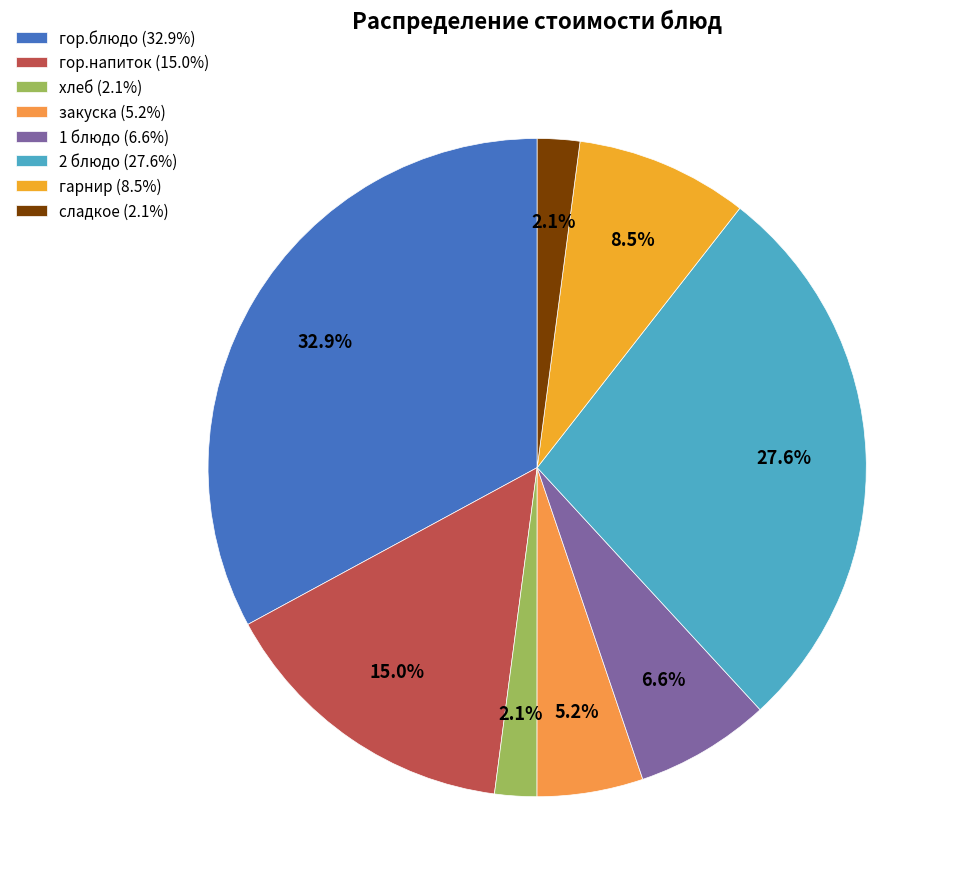

To the nearest percent, what is the difference between the гарнир and 1 блюдо slice percentages?

2%